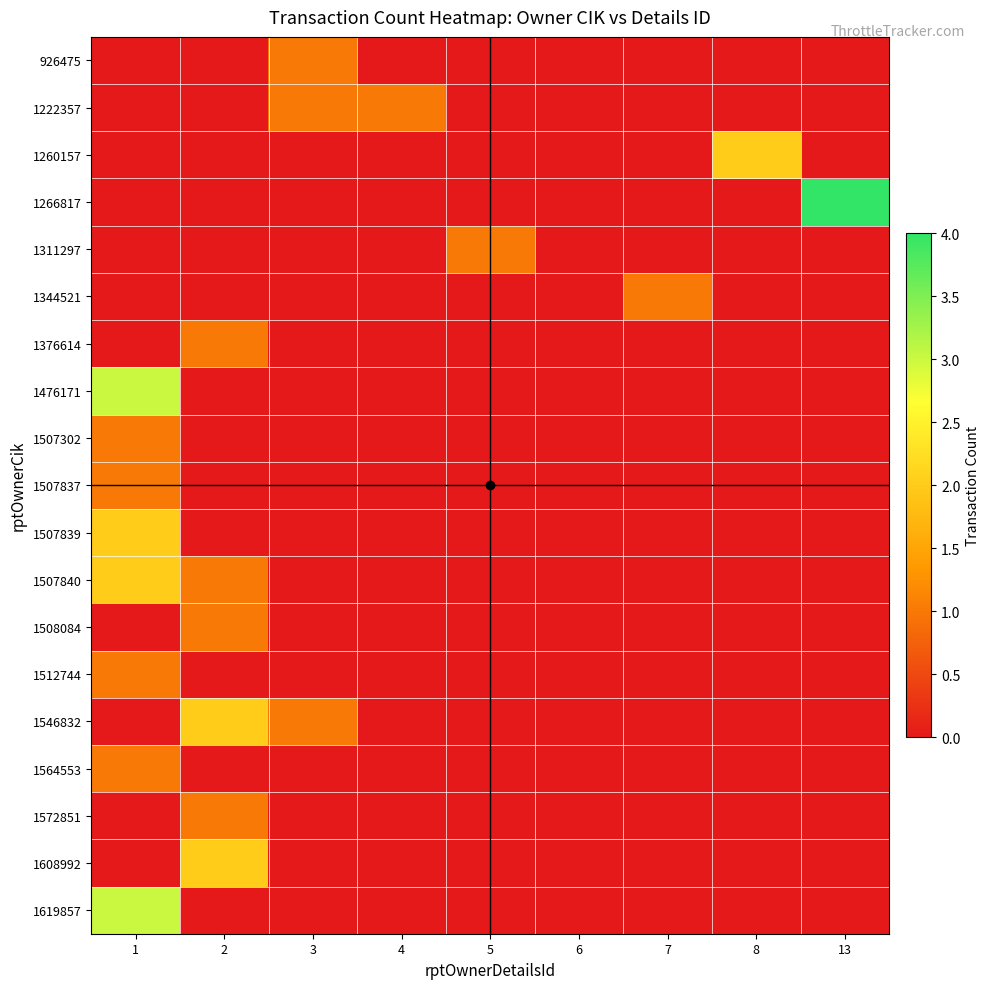

Rank the series by their maximum value, from highest to lowest.

1266817, 1476171, 1619857, 1260157, 1507839, 1507840, 1546832, 1608992, 926475, 1222357, 1311297, 1344521, 1376614, 1507302, 1507837, 1508084, 1512744, 1564553, 1572851